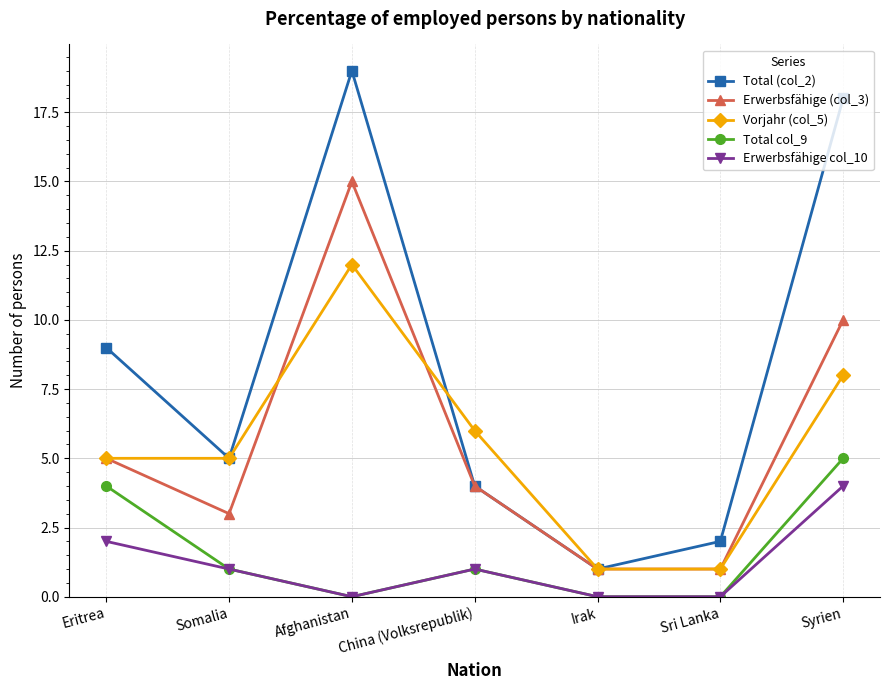

What are all the series names shown in the legend?

Total (col_2), Erwerbsfähige (col_3), Vorjahr (col_5), Total col_9, Erwerbsfähige col_10